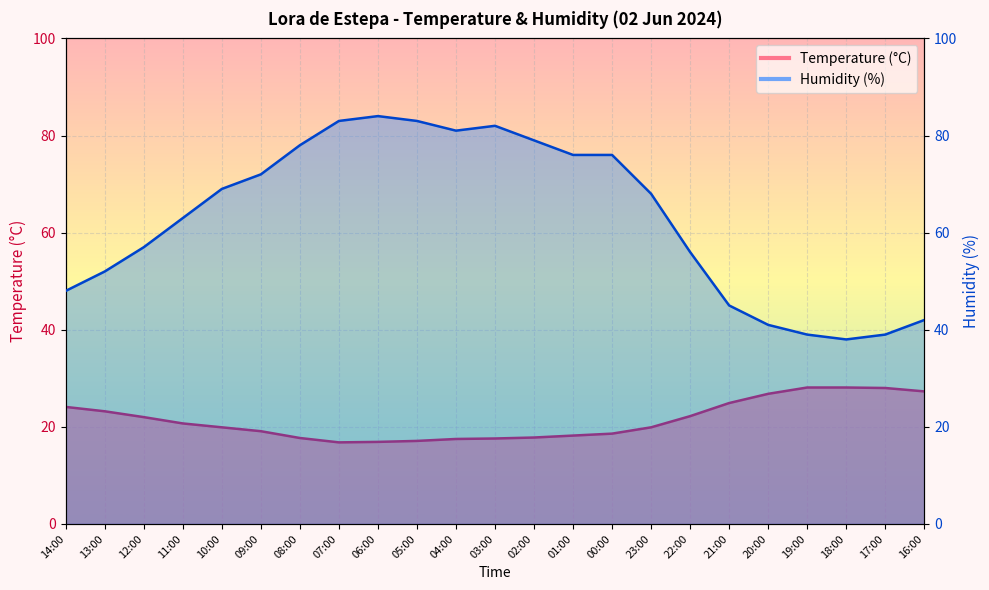

The value of Humidity (%) at 02:00 is 126.7. True or false?

False